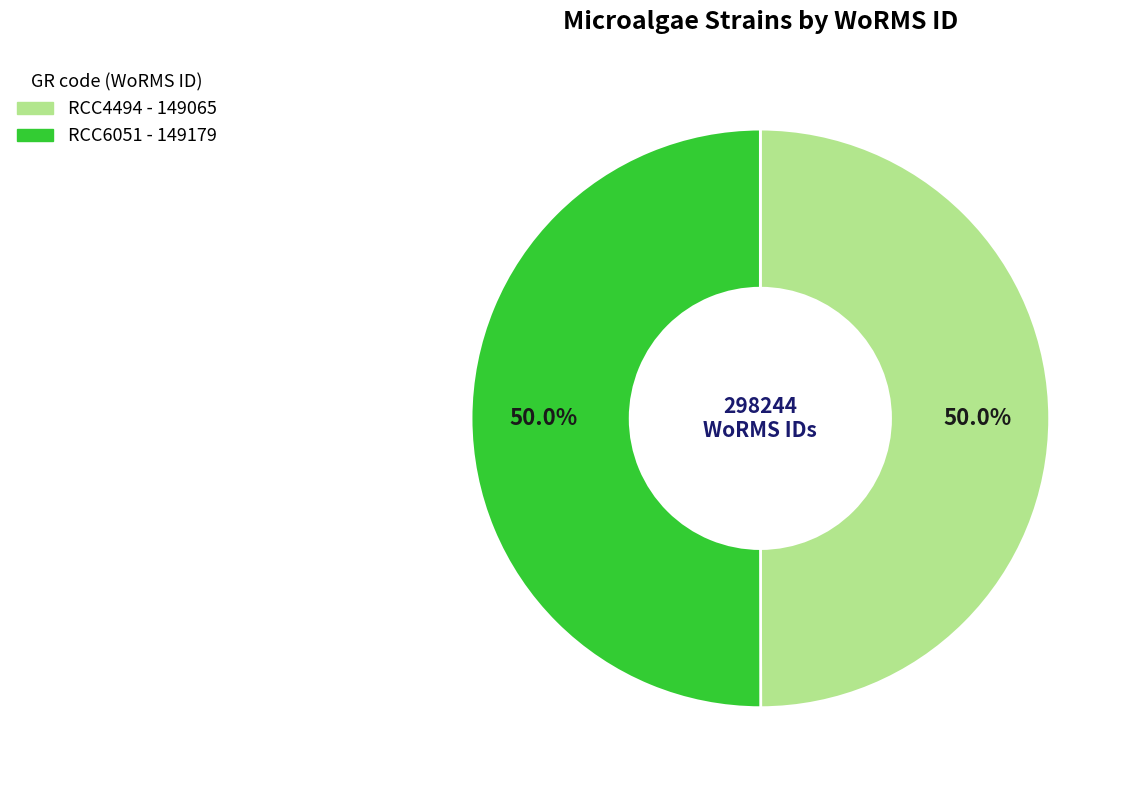

True or false: RCC6051 accounts for 50% of the total.

True